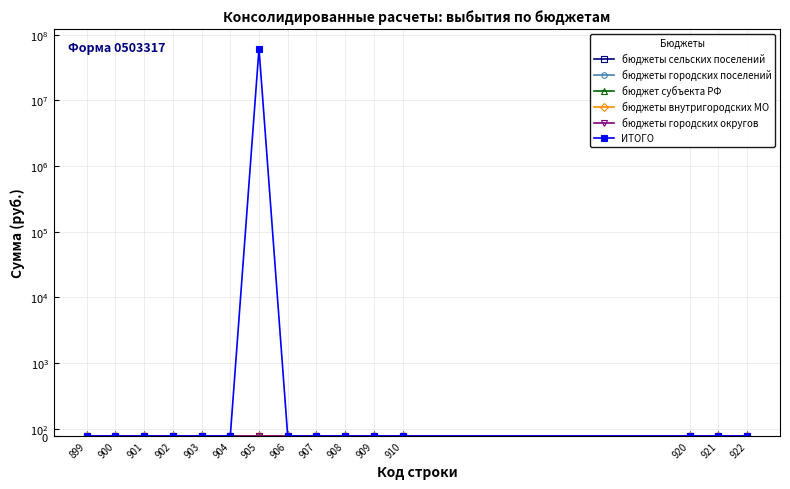

Reading left to right, transcribe all the data shown in this chart.

бюджеты сельских поселений: 0.0	0.0	0.0	0.0	0.0	0.0	0.0	0.0	0.0	0.0	0.0	0.0	0.0	0.0	0.0
бюджеты городских поселений: 0.0	0.0	0.0	0.0	0.0	0.0	0.0	0.0	0.0	0.0	0.0	0.0	0.0	0.0	0.0
бюджет субъекта РФ: 0.0	0.0	0.0	0.0	0.0	0.0	0.0	0.0	0.0	0.0	0.0	0.0	0.0	0.0	0.0
бюджеты внутригородских МО: 0.0	0.0	0.0	0.0	0.0	0.0	0.0	0.0	0.0	0.0	0.0	0.0	0.0	0.0	0.0
бюджеты городских округов: 0.0	0.0	0.0	0.0	0.0	0.0	0.0	0.0	0.0	0.0	0.0	0.0	0.0	0.0	0.0
ИТОГО: 0.0	0.0	0.0	0.0	0.0	0.0	61599955.0	0.0	0.0	0.0	0.0	0.0	0.0	0.0	0.0